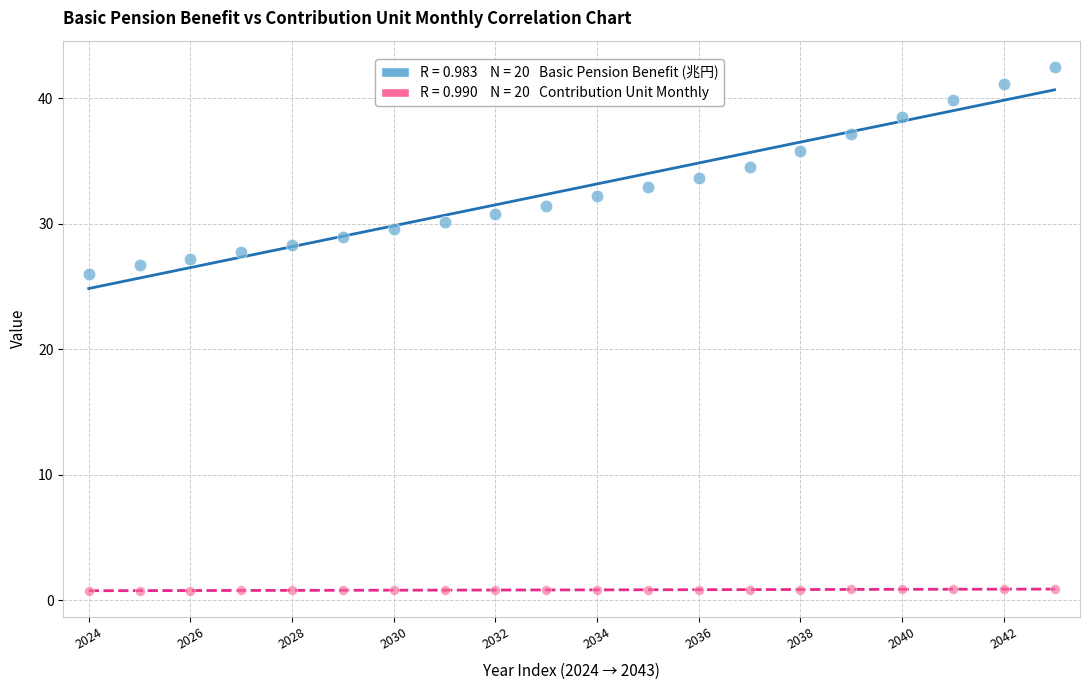

Across all series, what Y value is closest to 21?

26.0